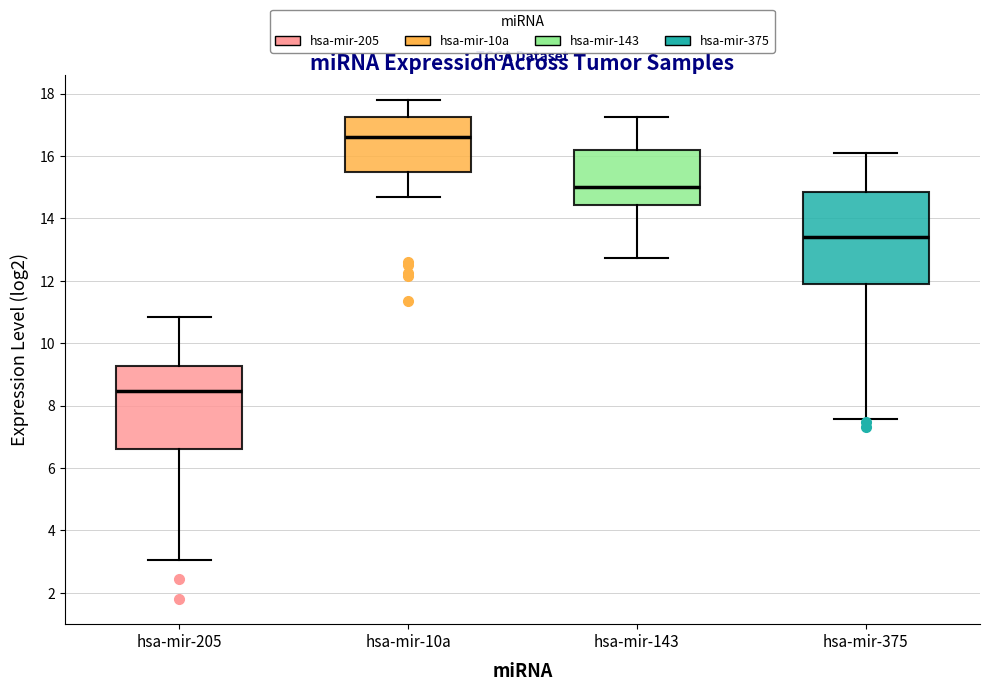

Reading left to right, transcribe this box plot: for each box, give where its median line is, the range the box spans, and where its two whiskers end, as read against the y-axis. The values are not printed on the chart, so give them approximately, as read against the axis.

hsa-mir-205: median 8.4, box 6.6 to 9.2, whiskers 3.0 to 10.8
hsa-mir-10a: median 16.6, box 15.4 to 17.2, whiskers 14.6 to 17.8
hsa-mir-143: median 15.0, box 14.4 to 16.2, whiskers 12.8 to 17.2
hsa-mir-375: median 13.4, box 12.0 to 14.8, whiskers 7.6 to 16.0